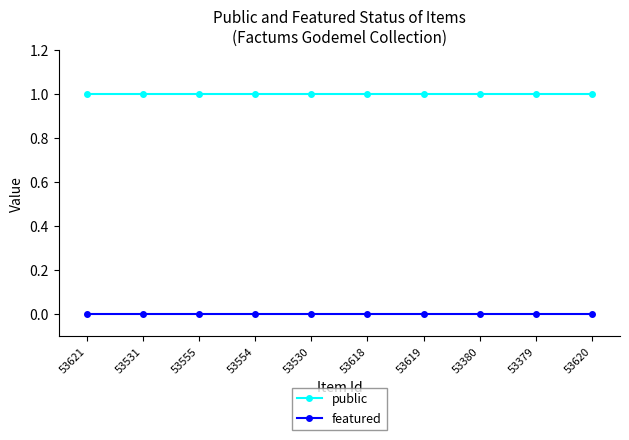

Reading right to left, what are all the values shown in this chart?

public: 1	1	1	1	1	1	1	1	1	1
featured: 0	0	0	0	0	0	0	0	0	0